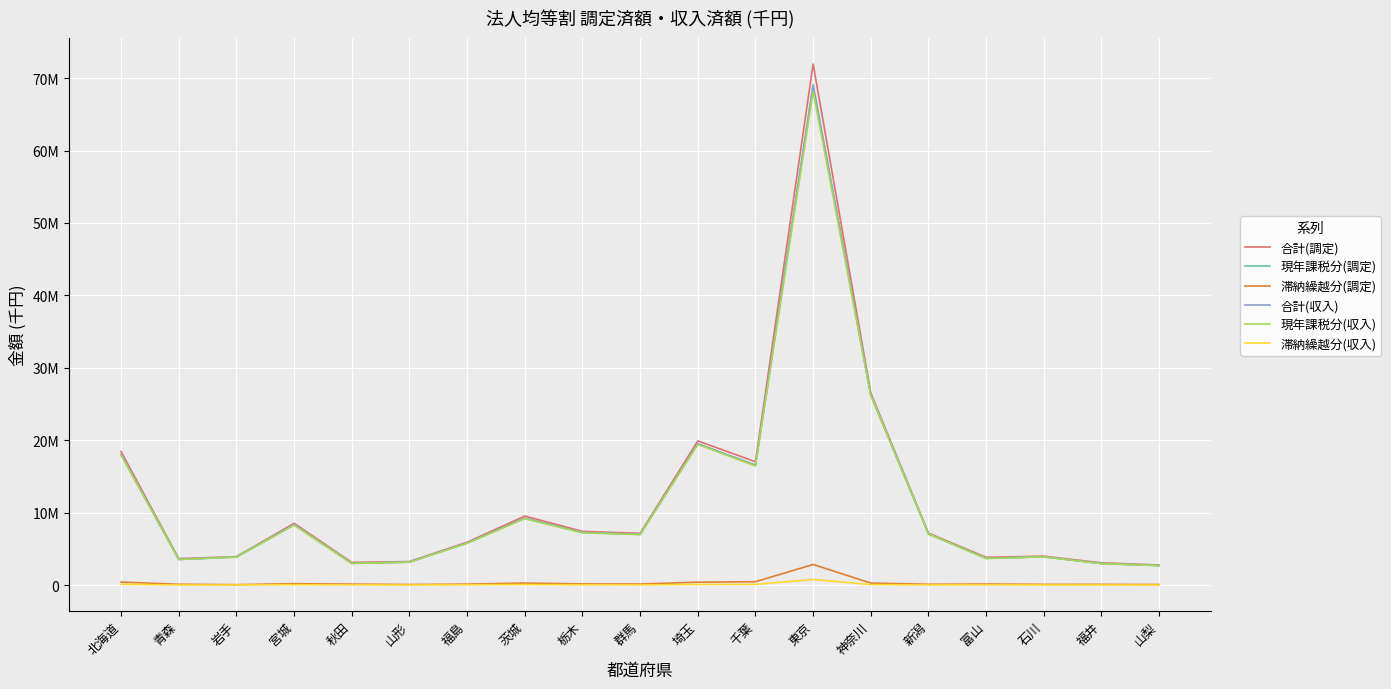

Rank the series at 石川 from lowest to highest value.

滞納繰越分(収入), 滞納繰越分(調定), 現年課税分(収入), 現年課税分(調定), 合計(収入), 合計(調定)